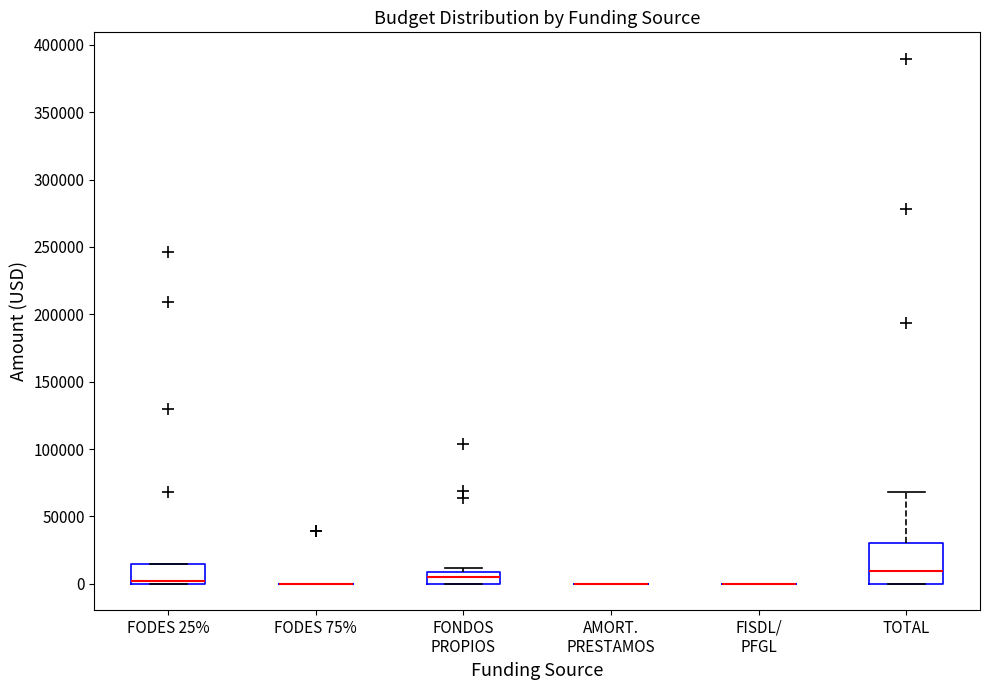

Comparing the boxes themselves (not the whiskers), which one is the tallest?

TOTAL